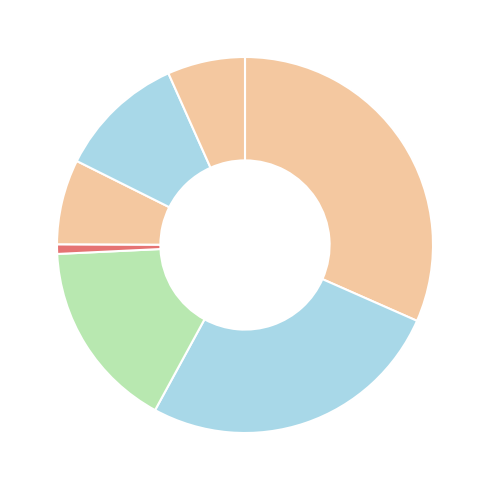

Count the number of slices in the pie.

7